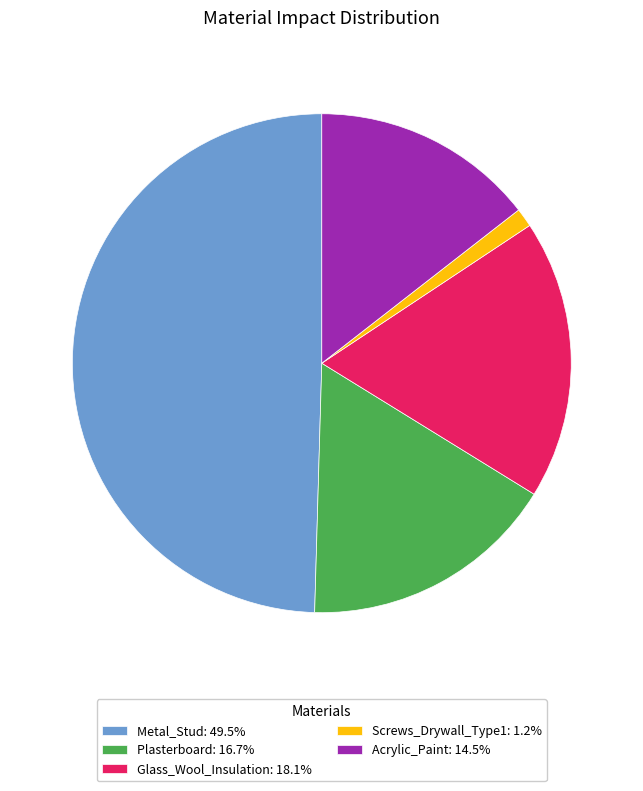

Does Screws_Drywall_Type1: 1.2% account for over 50% of the chart?

No